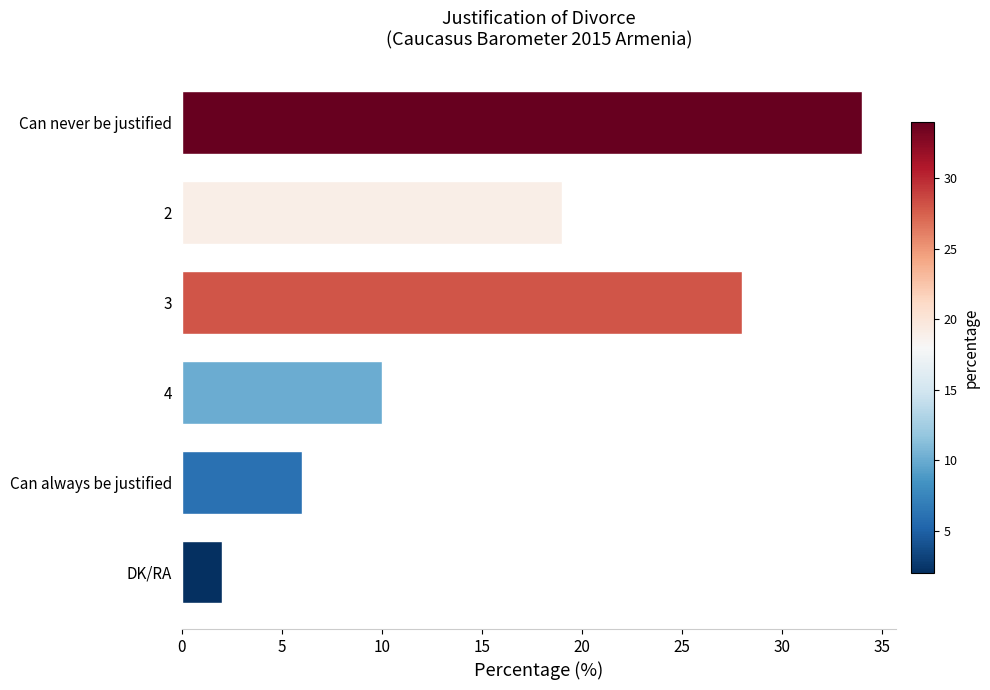

True or false: the data shows 34 at Can never be justified.

True